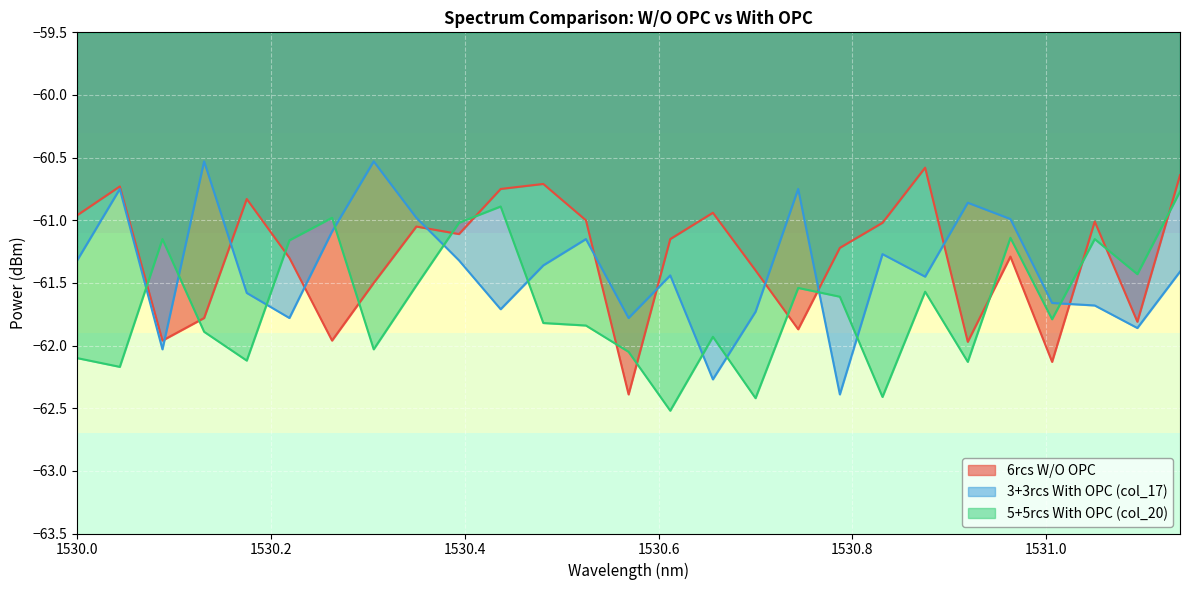

What is the difference between the maximum and minimum values in the 6rcs W/O OPC series?

1.8